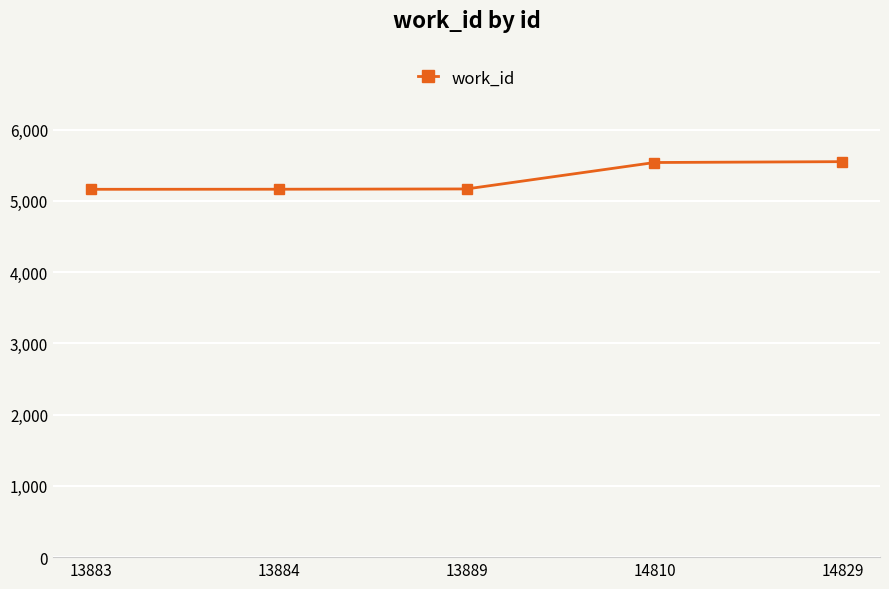

What is the greatest value displayed?

5550